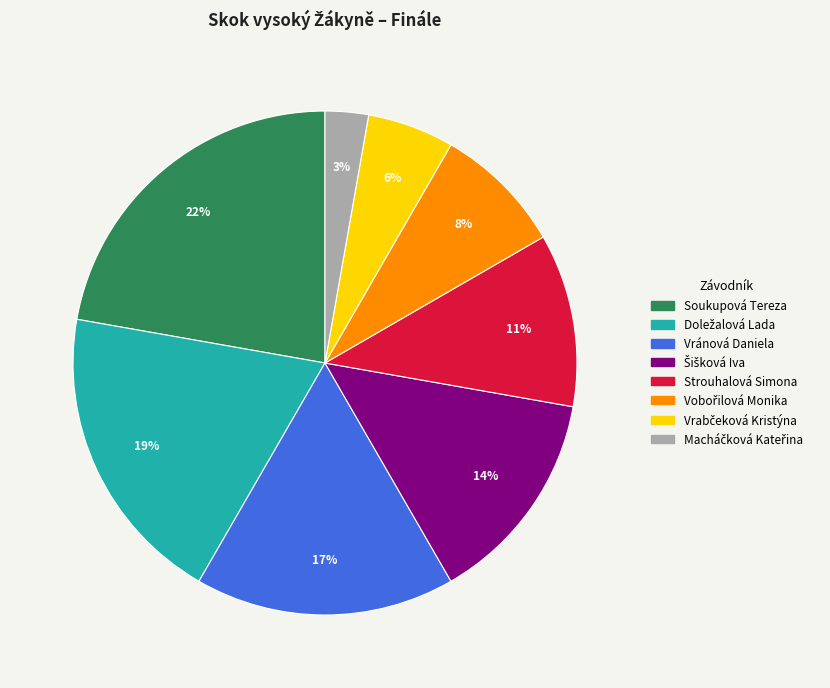

To the nearest percent, what is the average slice percentage?

12%